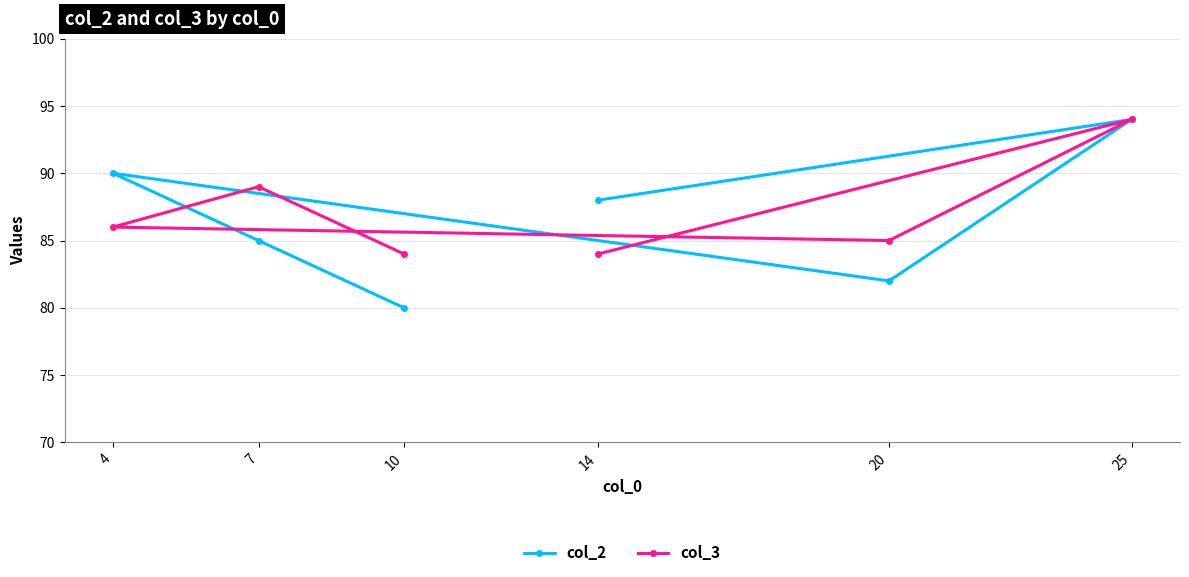

True or false: col_2 and col_3 intersect in this chart.

True